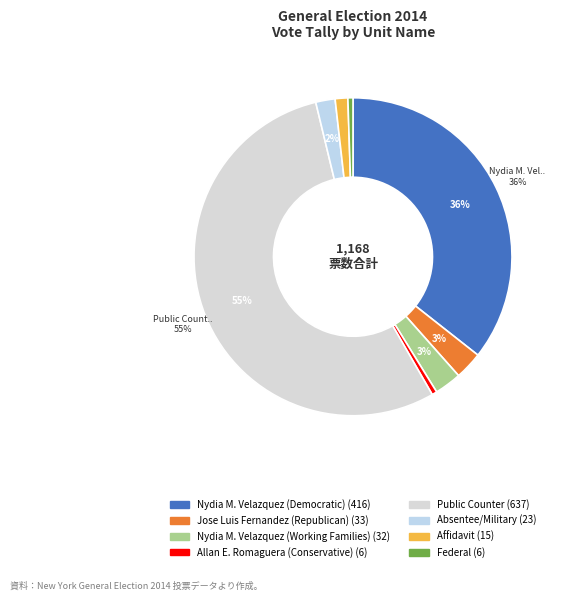

How many segments does this pie chart have?

8